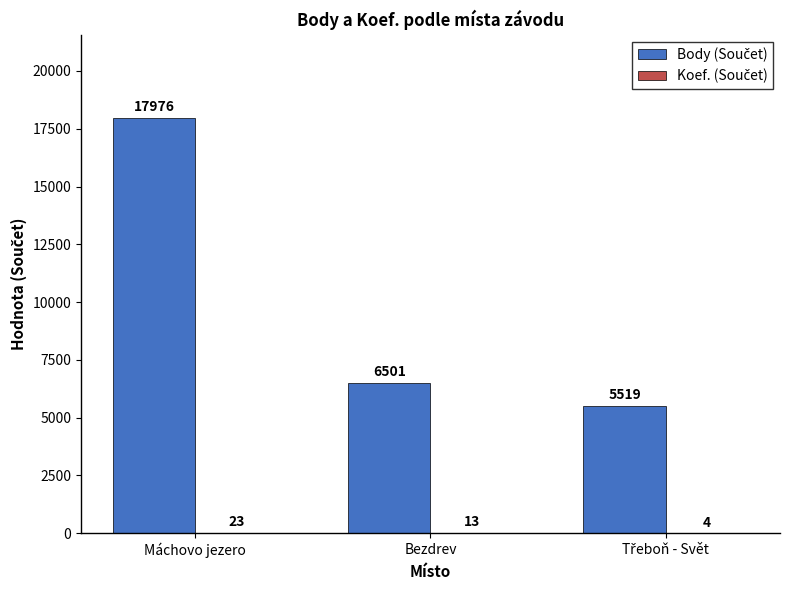

Which category has the highest value across all series?

Máchovo jezero